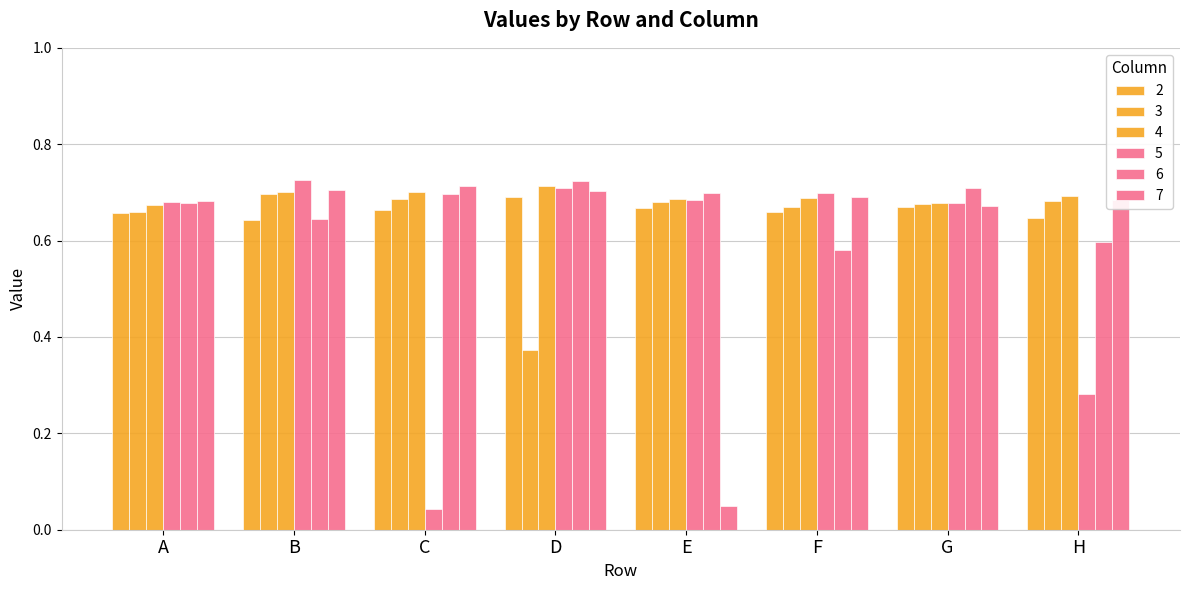

Are the bars horizontal?

No